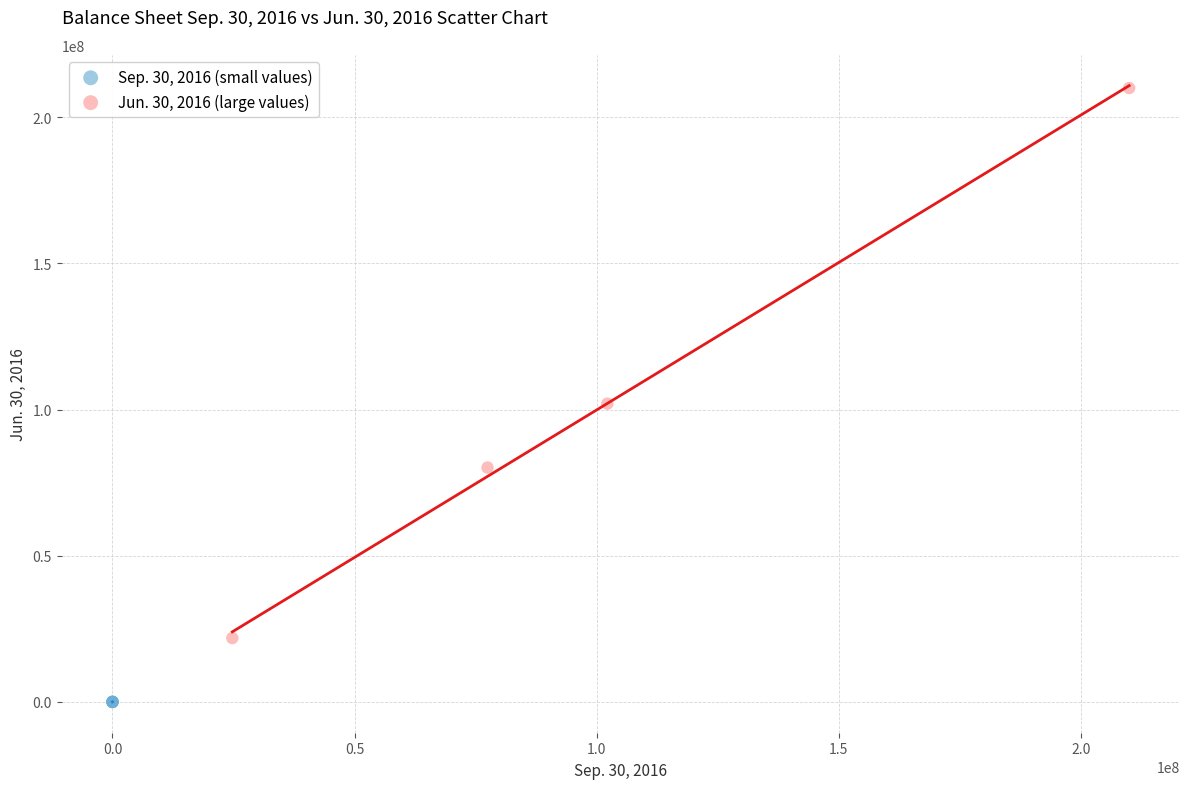

Which series reaches the minimum Y coordinate?

Sep. 30, 2016 (small values)